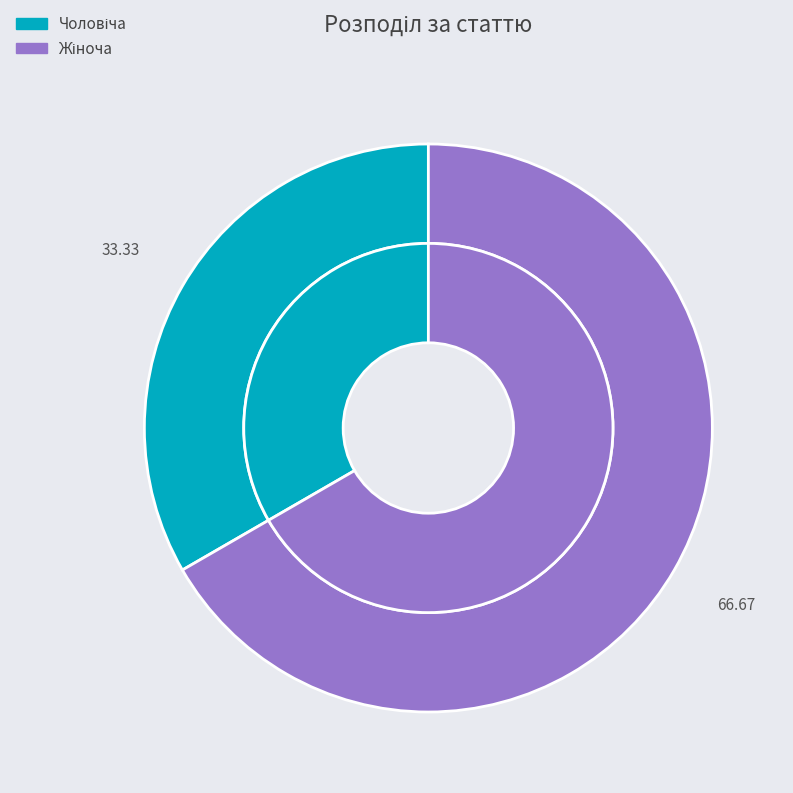

Count the number of slices in the pie.

2